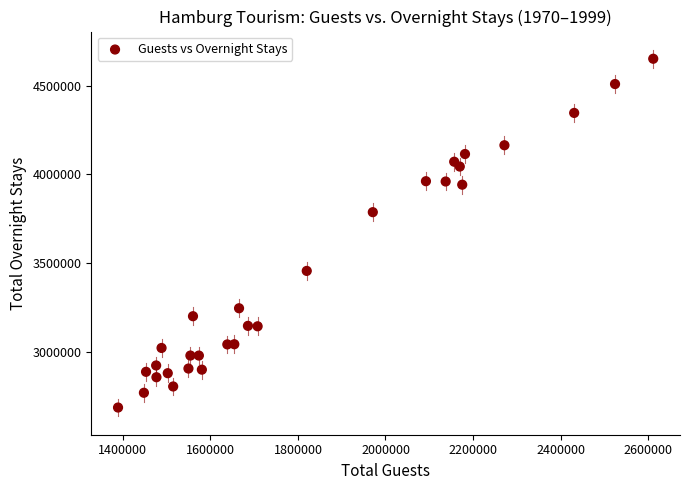

What is the range of X values (max minus min)?

1222715